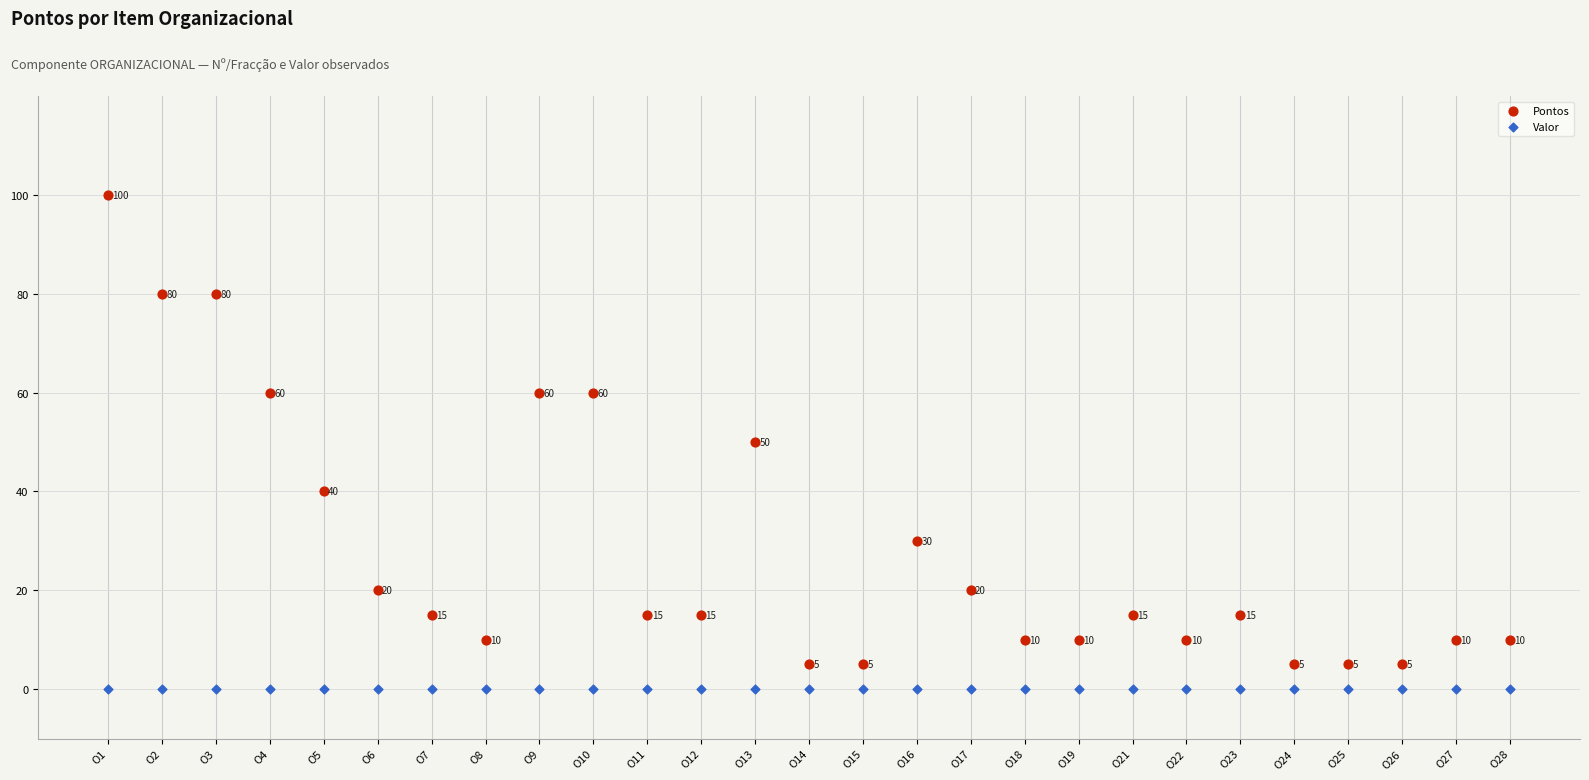

What are all the series names shown in the legend?

Pontos, Valor